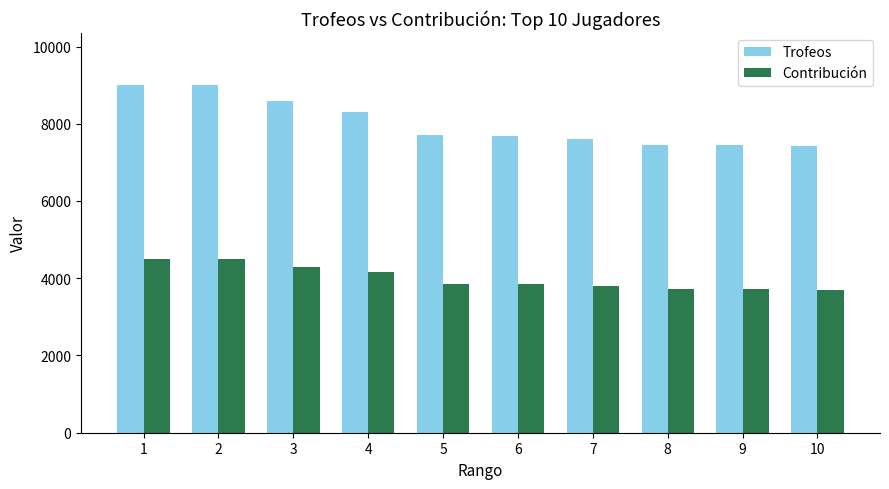

What is the difference between the maximum and second lowest values in the Trofeos series?

1557